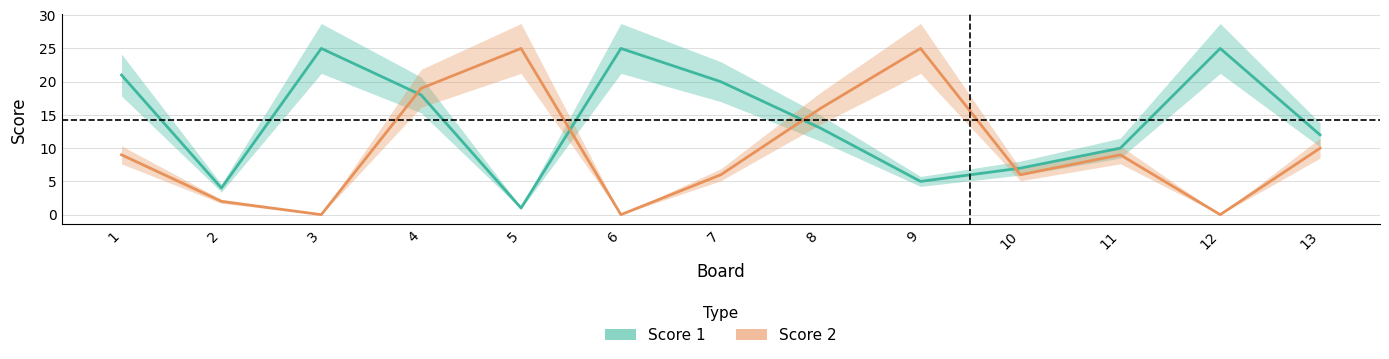

What are all the series names shown in the legend?

Score 1, Score 2